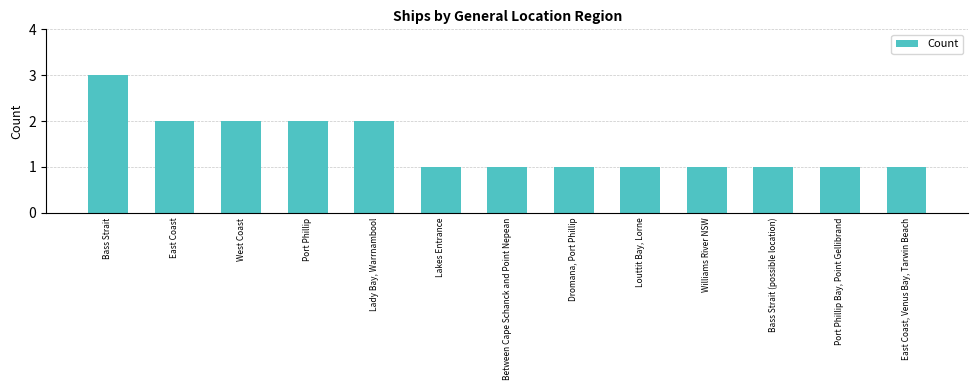

At which category does the chart reach its peak across all series?

Bass Strait